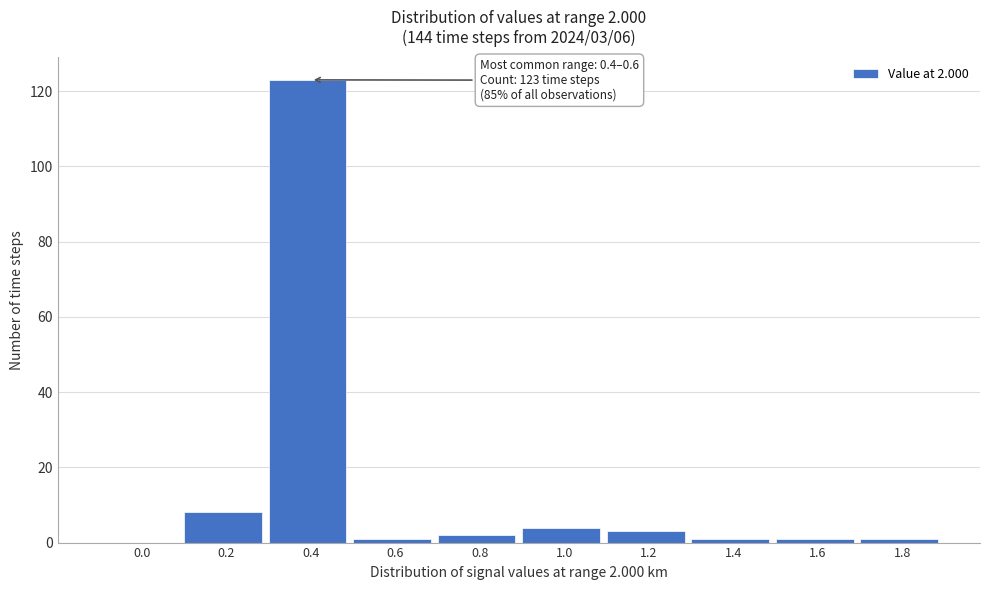

Reading left to right, extract all data points from this chart.

0.0=0	0.2=8	0.4=123	0.6=1	0.8=2	1.0=4	1.2=3	1.4=1	1.6=1	1.8=1